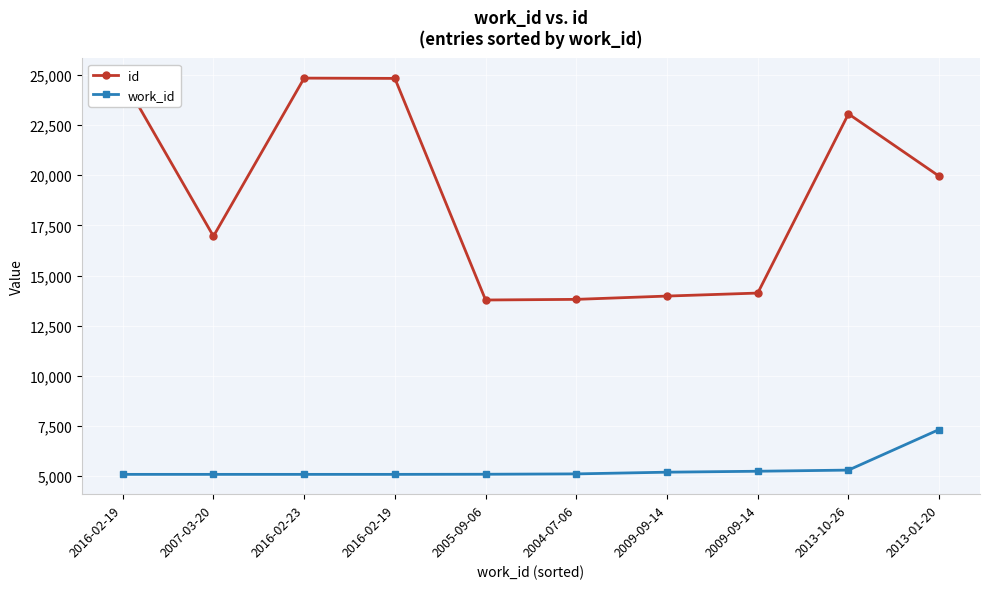

Between 2009-09-14 and 2013-10-26, which series saw the biggest shift?

id